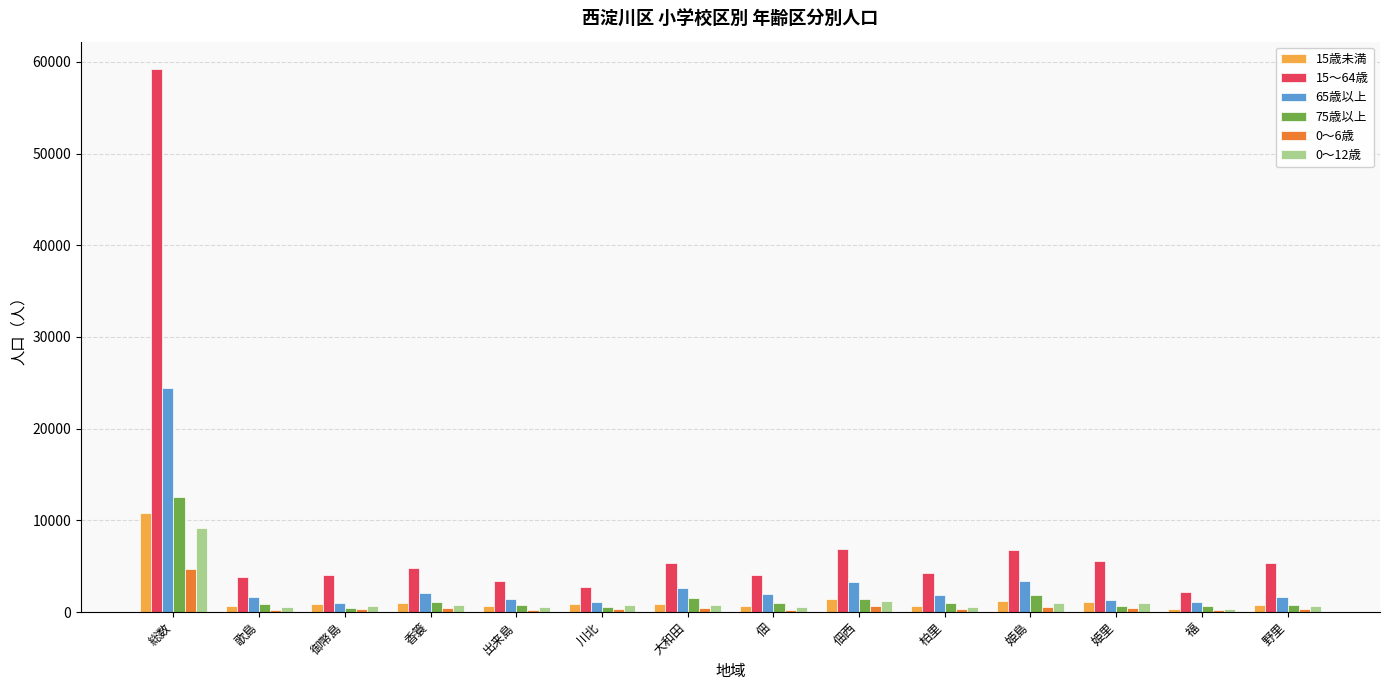

Which series has the largest total across all categories?

15～64歳